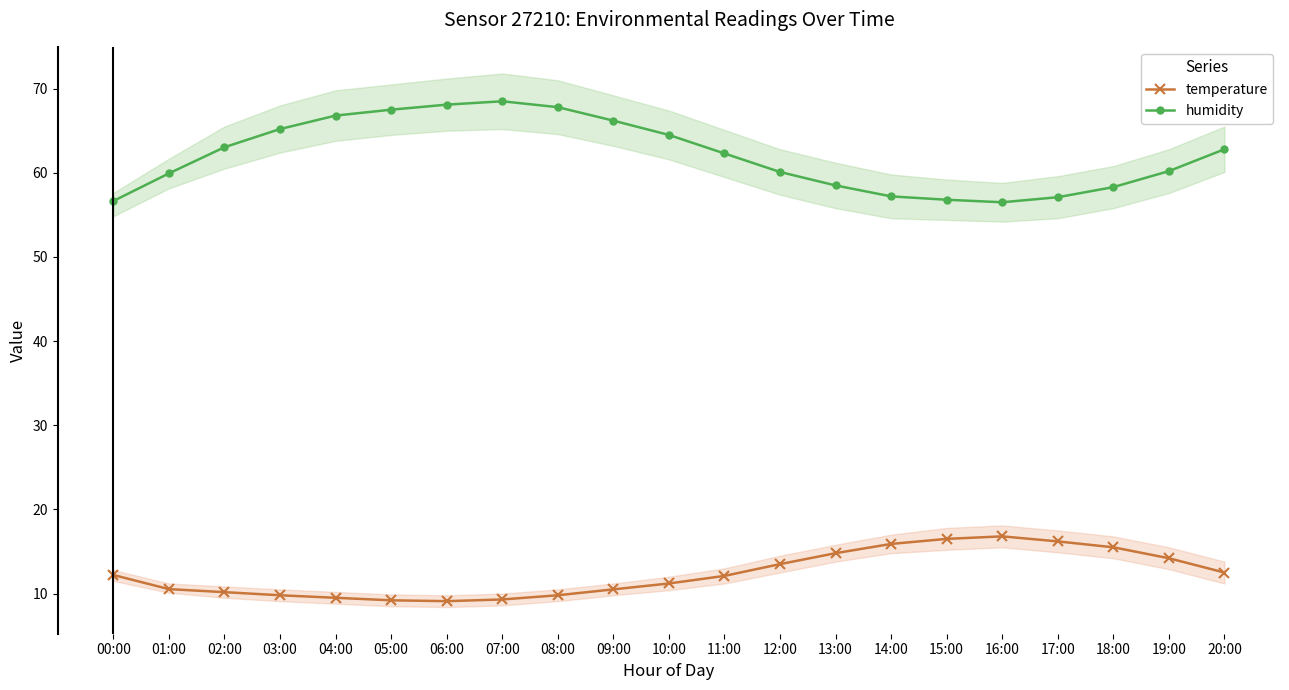

The temperature series shows 10.5 at 09:00. True or false?

True